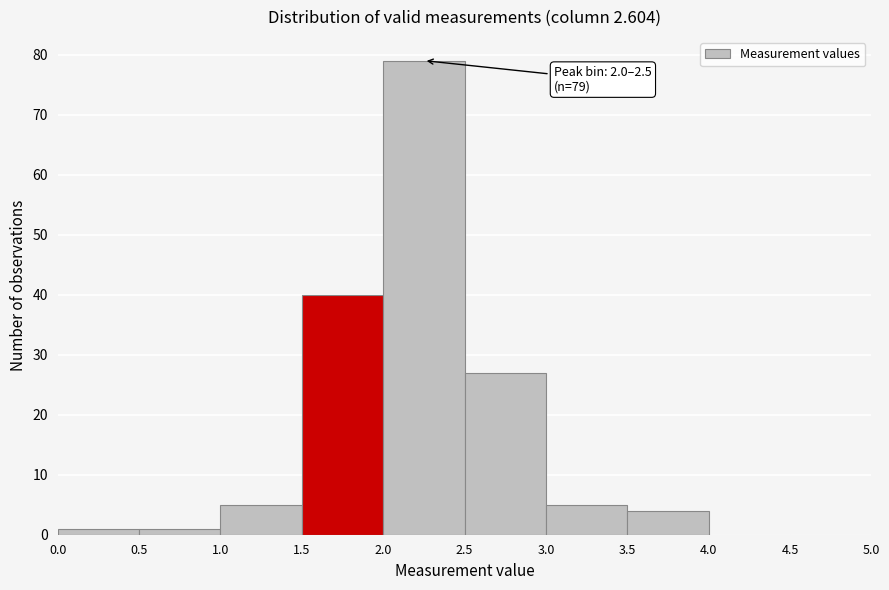

Which range on the x-axis has the tallest bar?

2.0 to 2.5